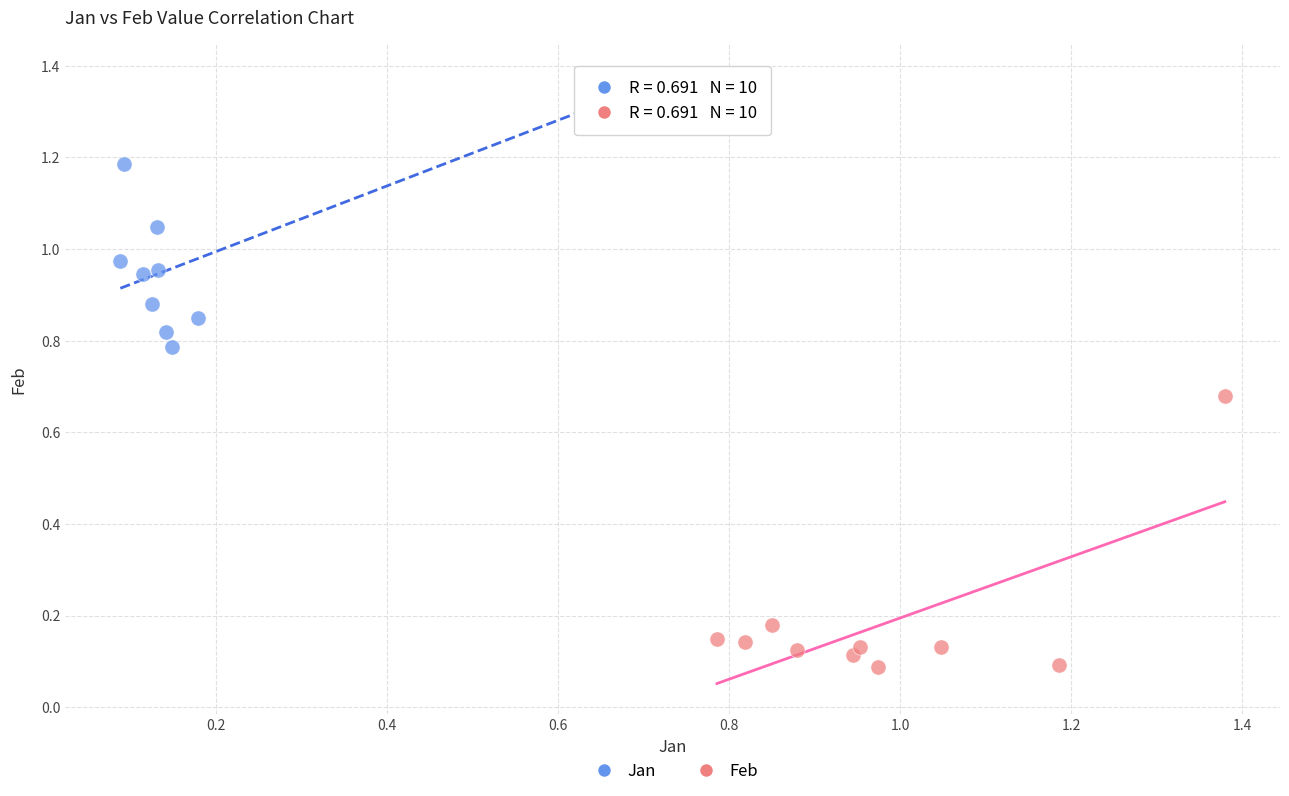

Which series reaches the minimum Y coordinate?

Feb